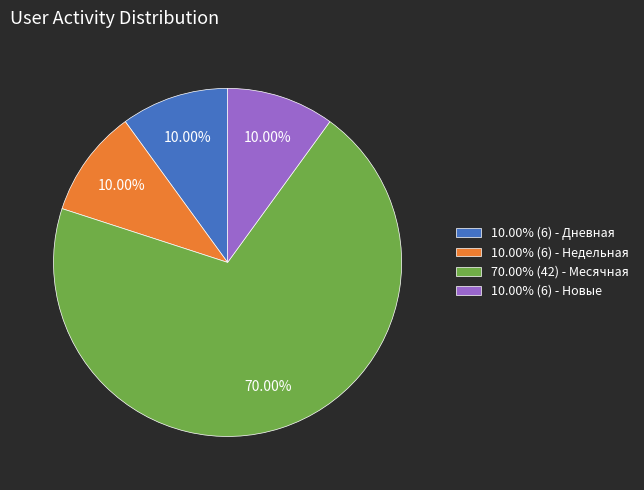

Does any single category account for the majority?

Yes